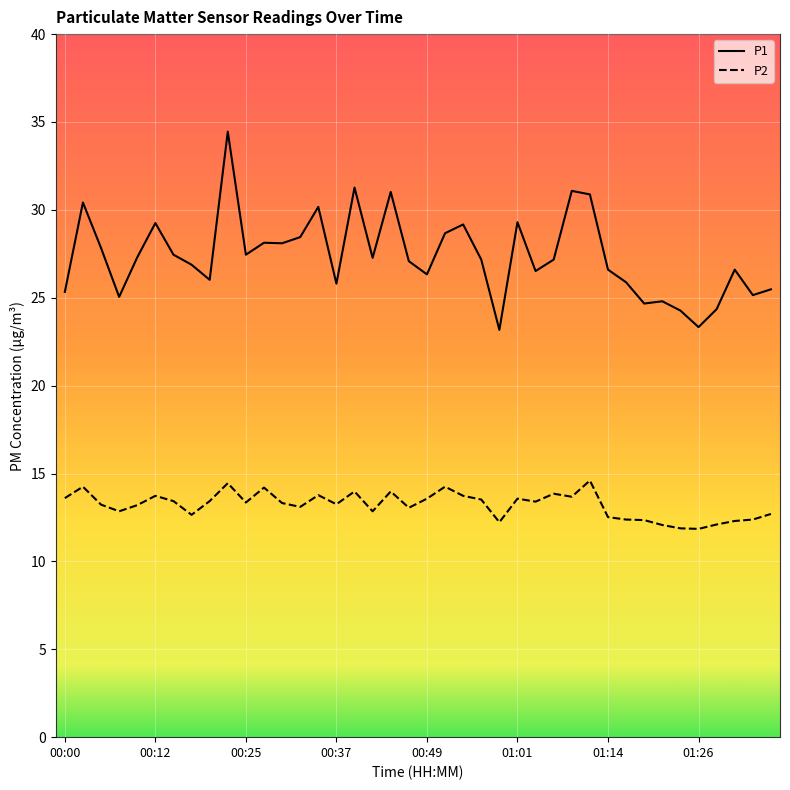

True or false: P2 and P1 intersect in this chart.

False